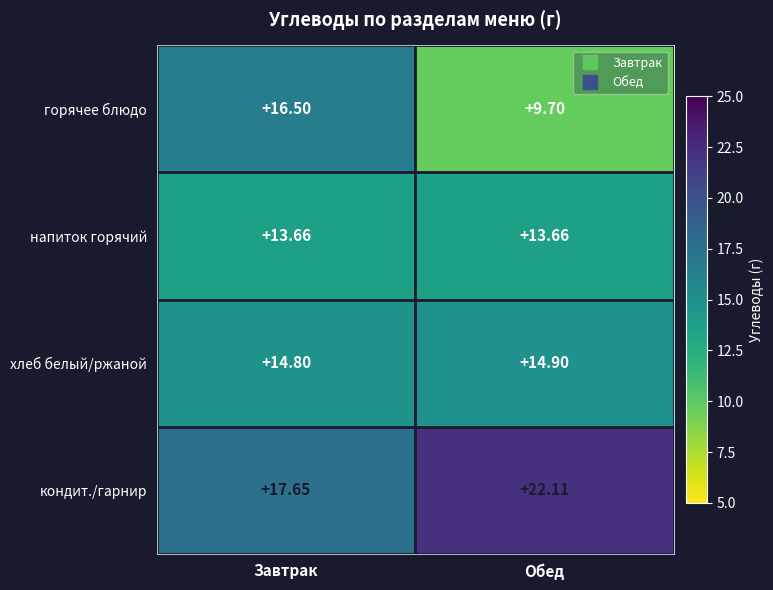

Between Завтрак and Обед, which series saw the biggest shift?

горячее блюдо